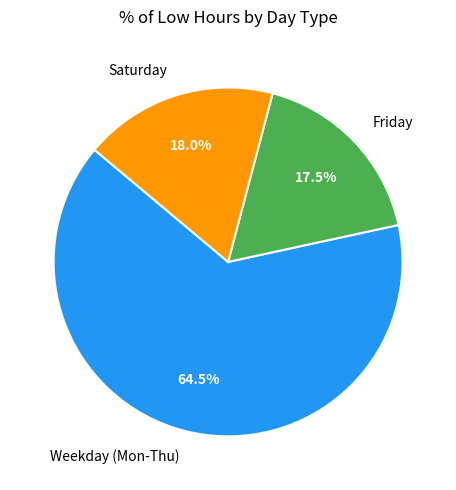

Which has a higher value, Saturday or Friday?

Saturday